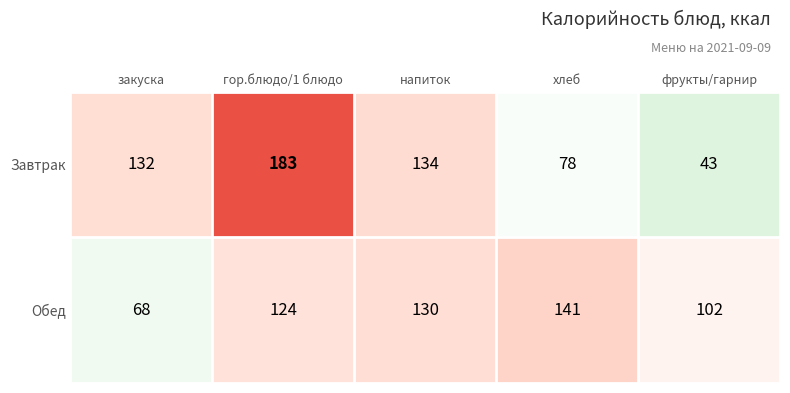

What is the sum of all Обед values?

565